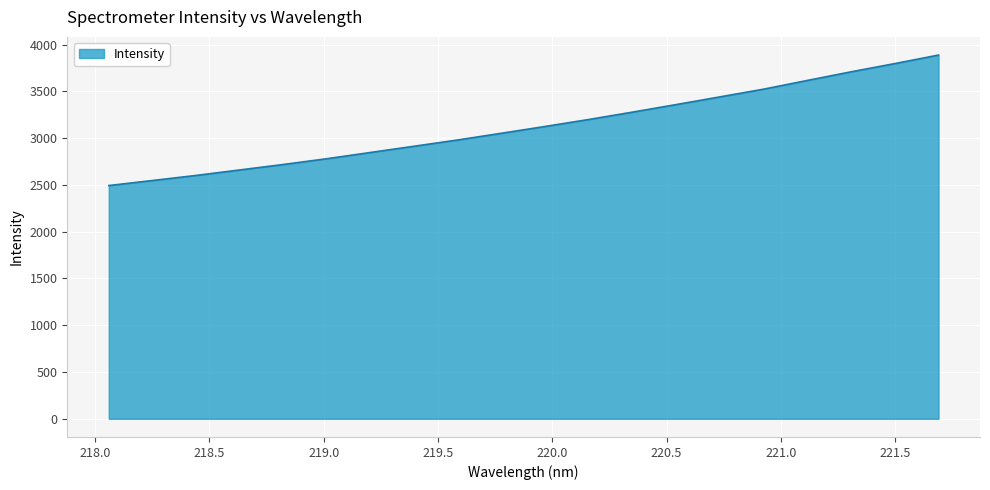

What is the greatest value displayed?

3887.1